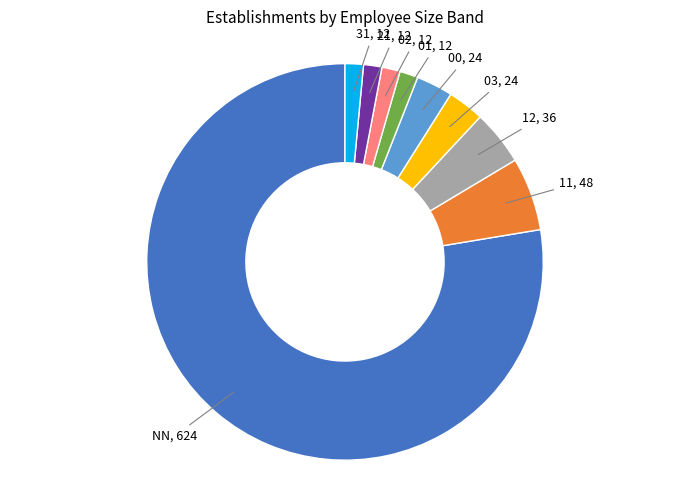

Is there any slice that represents more than half of the pie?

Yes